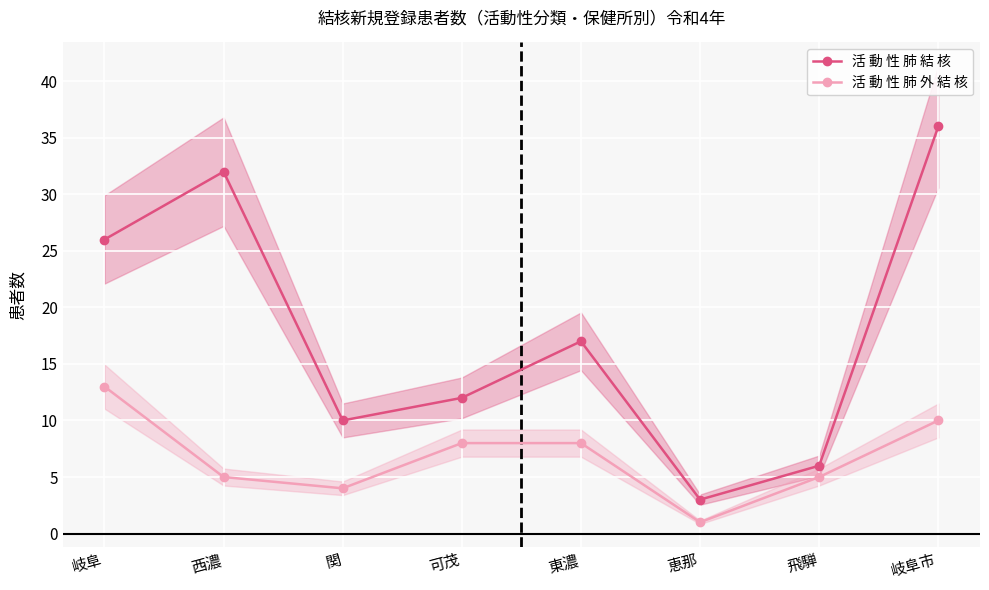

What is the difference between the maximum and minimum values in the 活 動 性 肺 結 核 series?

33